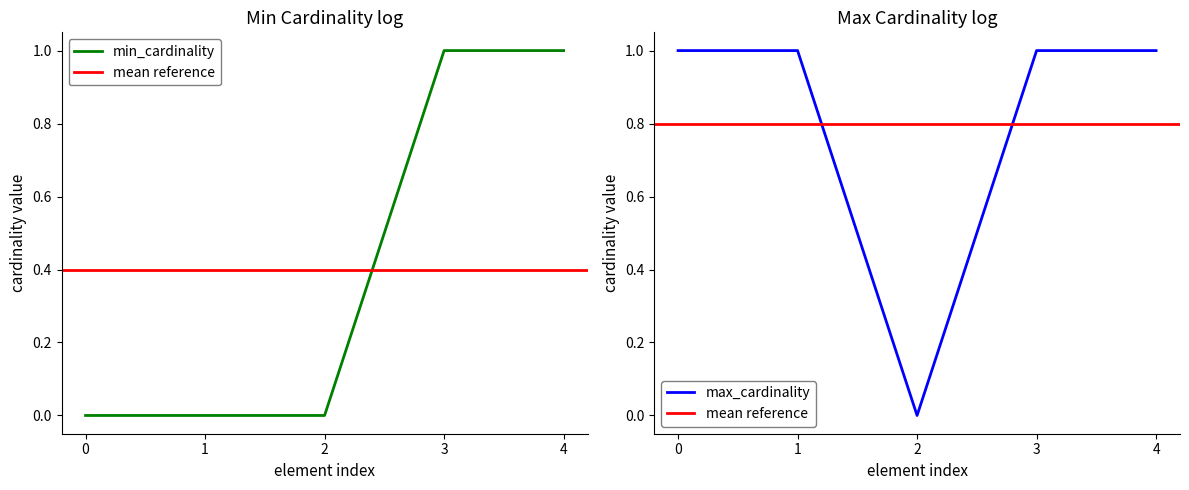

True or false: min_cardinality has a value of 0 at 0.

True